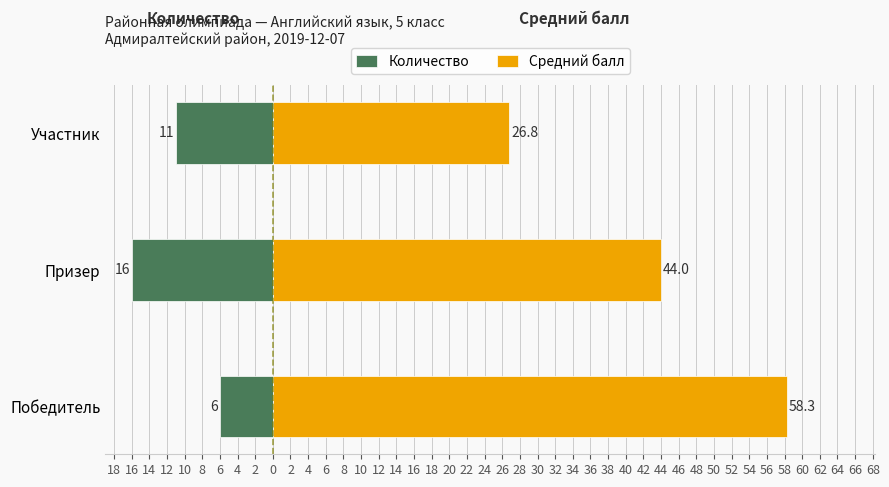

Is it true that Количество equals -17.7 at Участник?

False